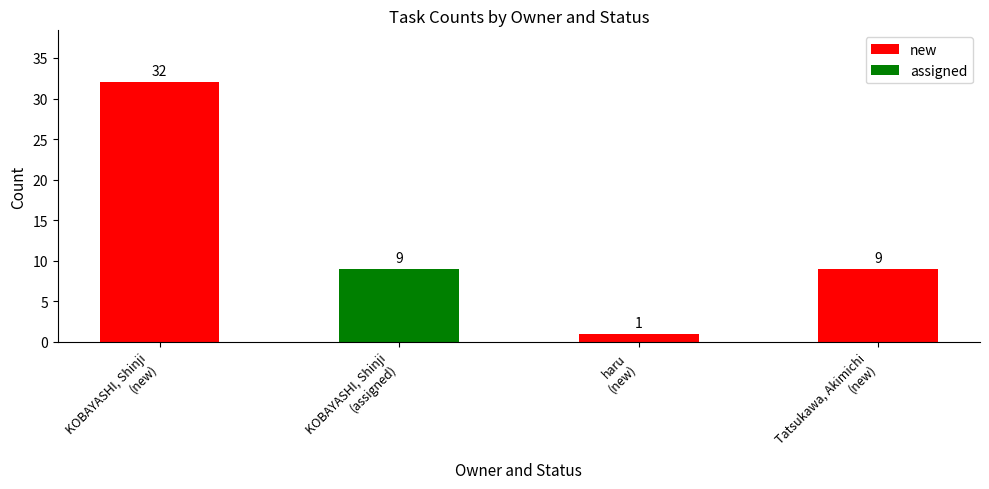

What is the label of the 4th bar from the right?

KOBAYASHI, Shinji
(new)